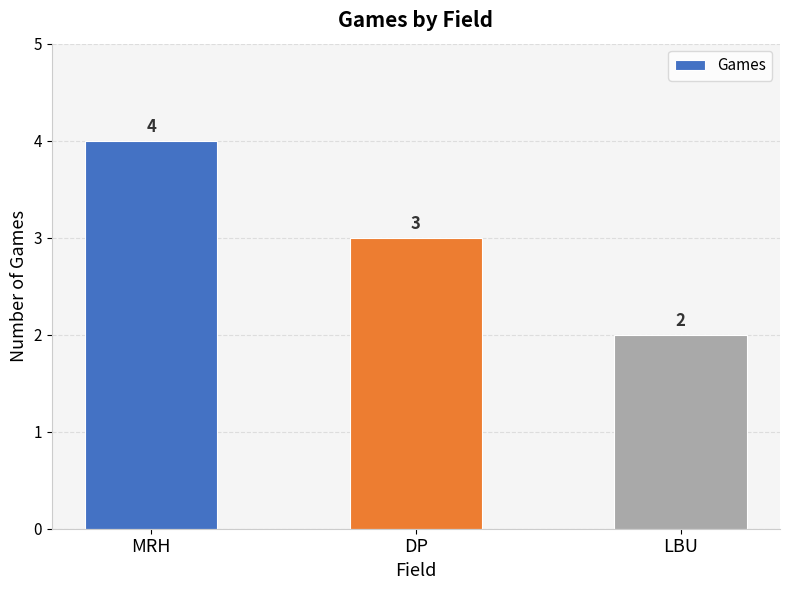

Reading left to right, transcribe all the data shown in this chart.

MRH=4	DP=3	LBU=2